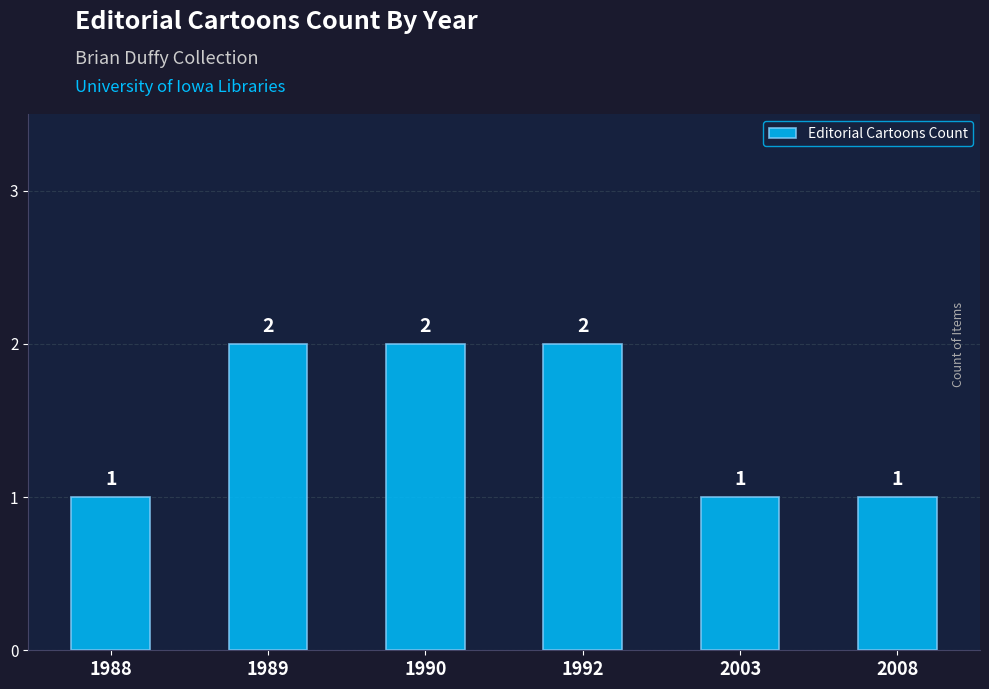

Approximately how many times larger is the value at 2003 compared to 1988?

1.0